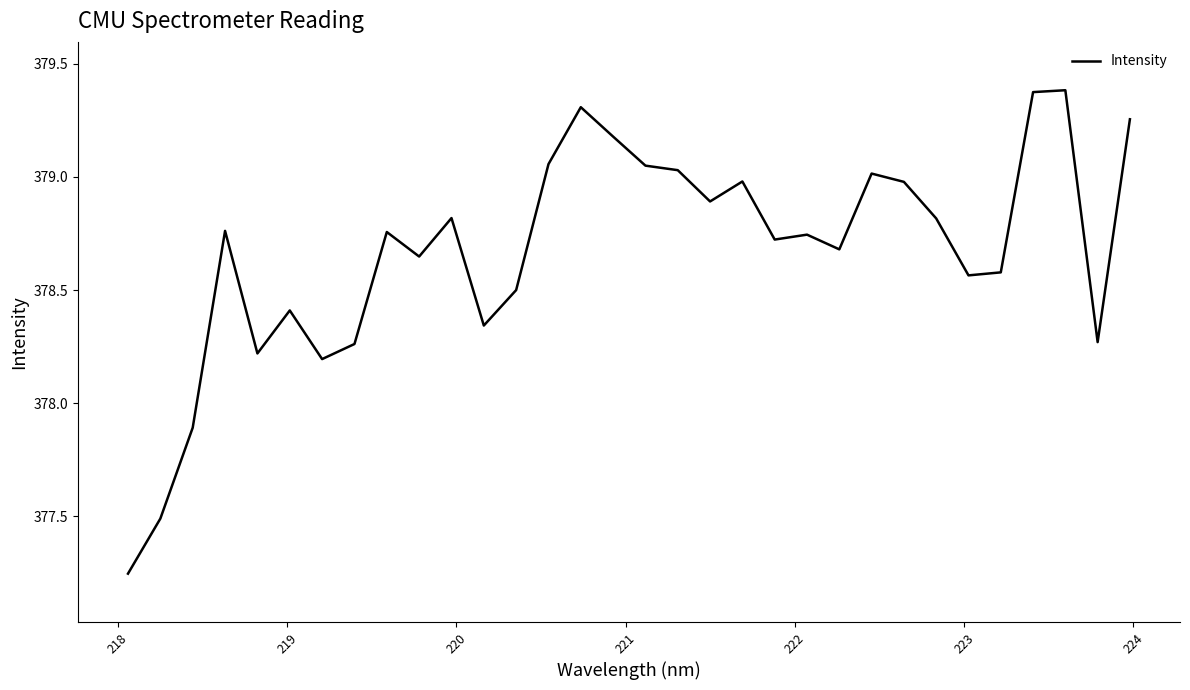

How many values exceed 378?

29